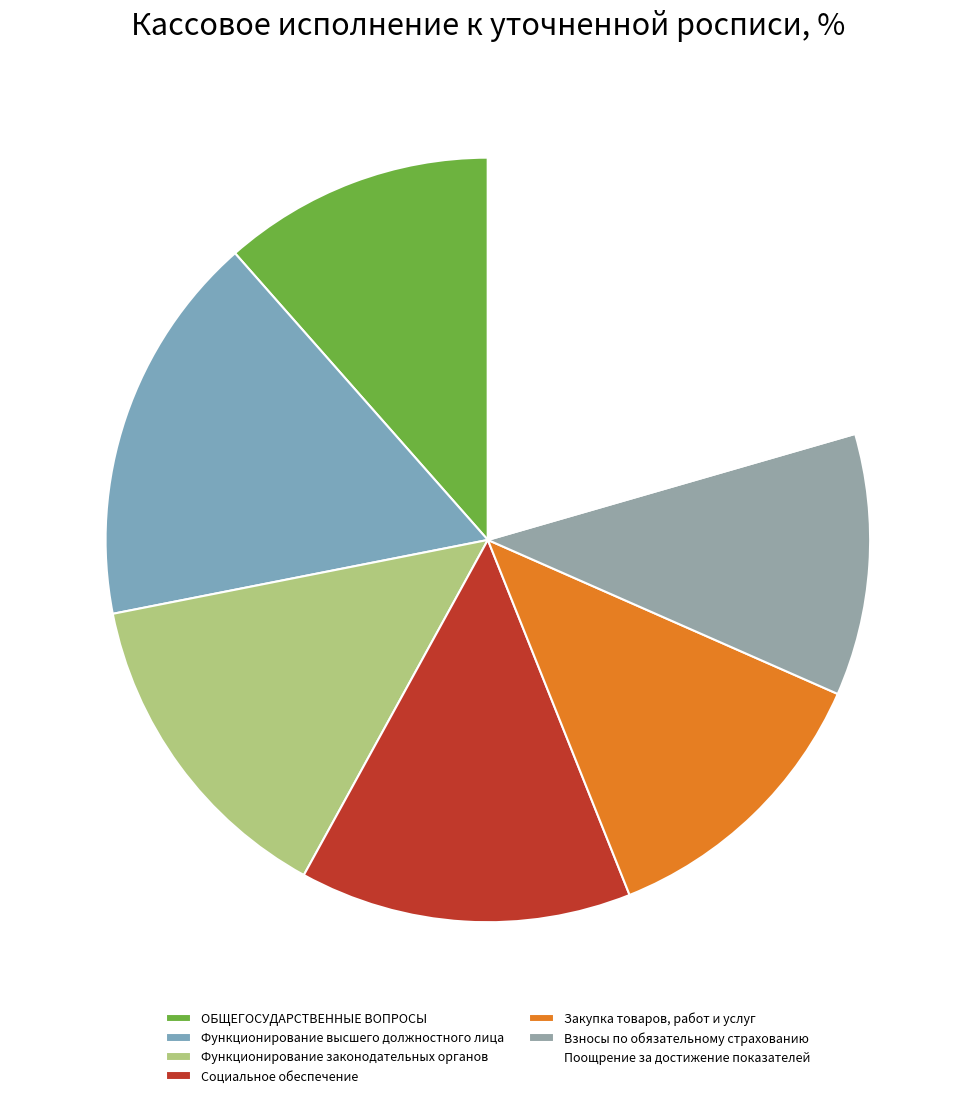

To the nearest percent, what is the difference between the ОБЩЕГОСУДАРСТВЕННЫЕ ВОПРОСЫ and Поощрение за достижение показателей slice percentages?

9%